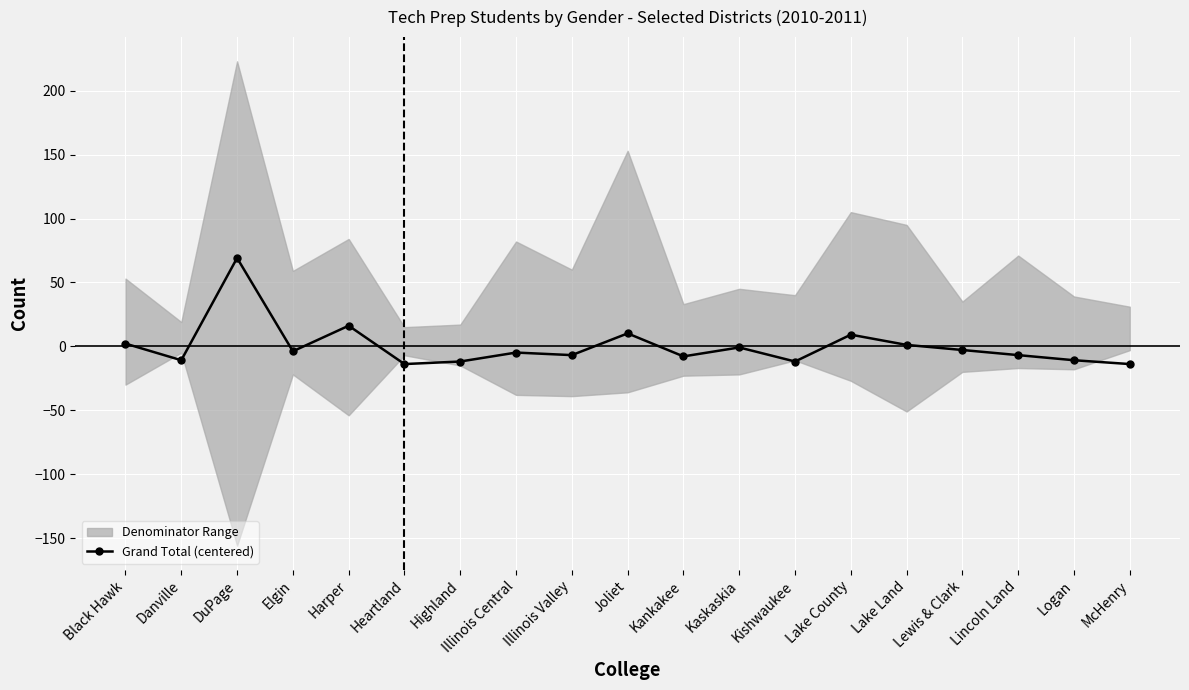

Which has a higher value, Illinois Valley or Danville?

Illinois Valley